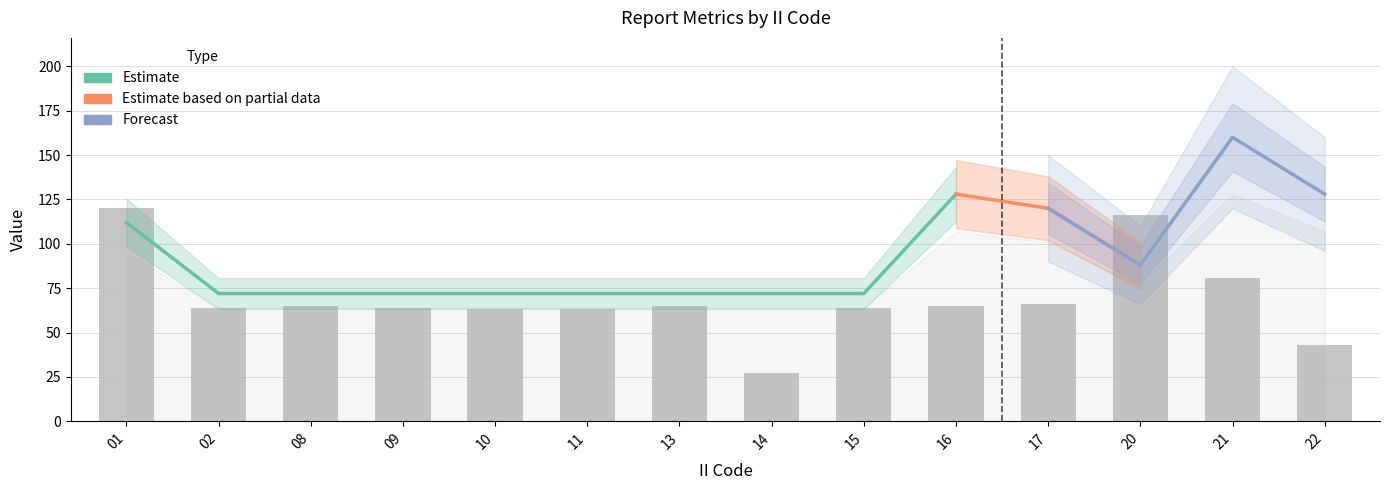

Does the chart contain any negative values?

No